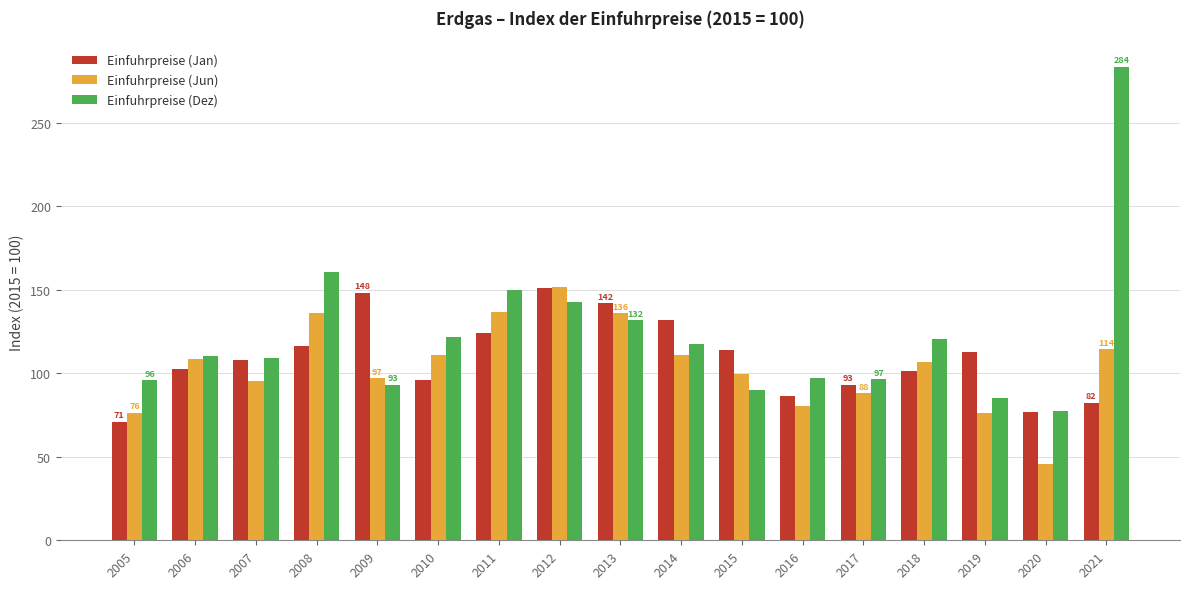

Rank the series at 2011 from lowest to highest value.

Einfuhrpreise (Jan), Einfuhrpreise (Jun), Einfuhrpreise (Dez)